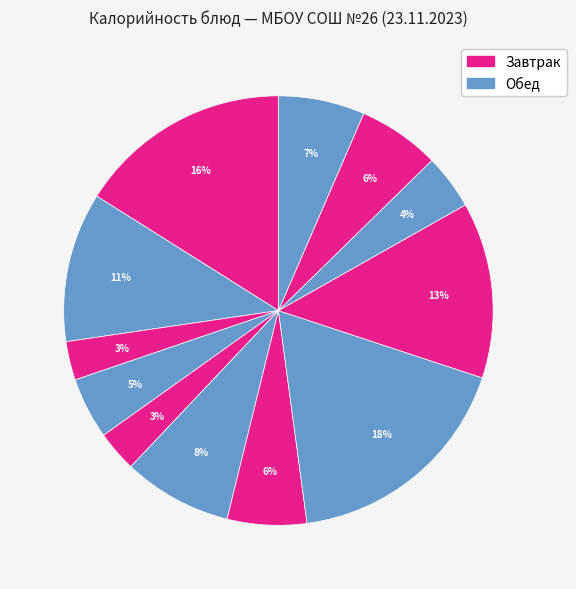

How many slices are in this pie chart?

12